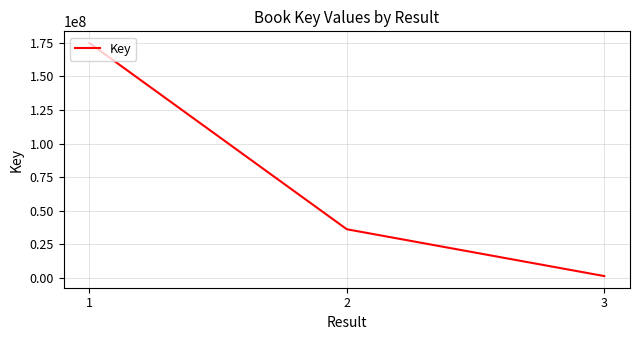

Which has a higher value, 3 or 2?

2